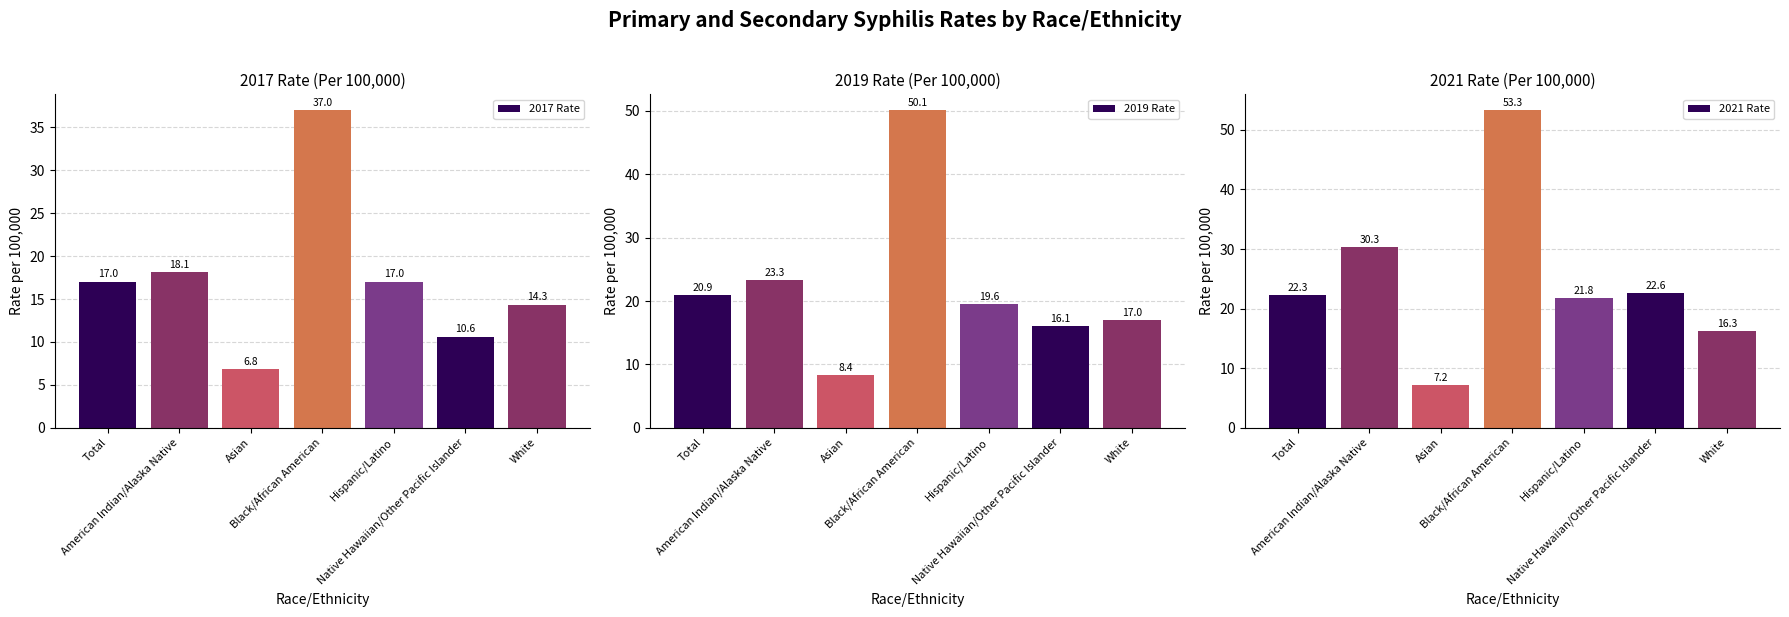

How many data points does each series have?

7